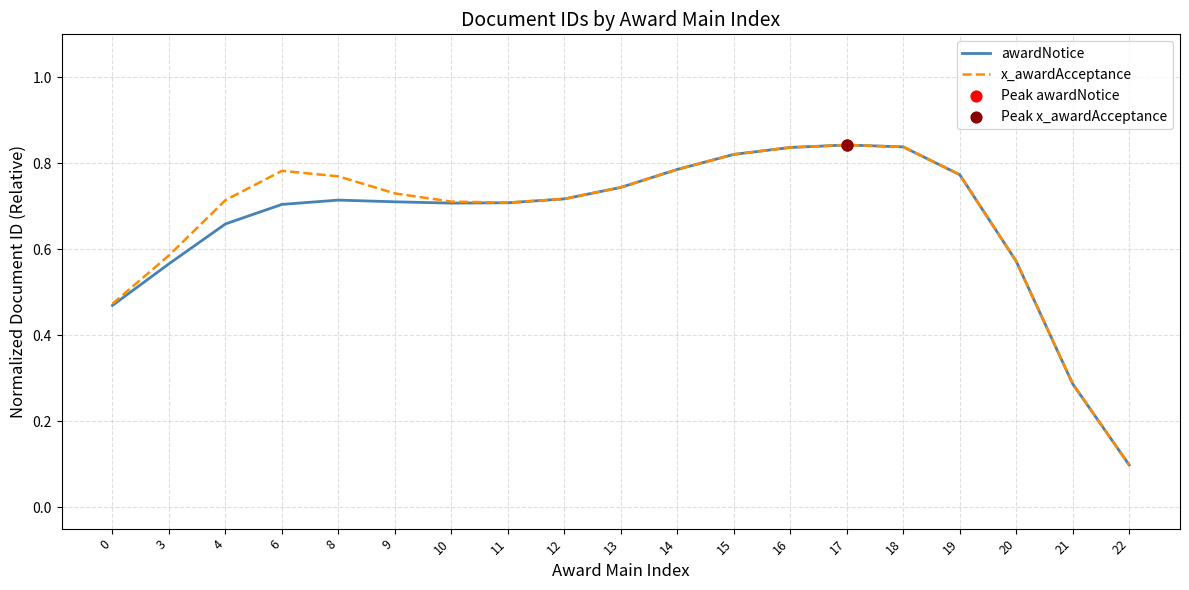

What is the total value across all series at 17?

1.7